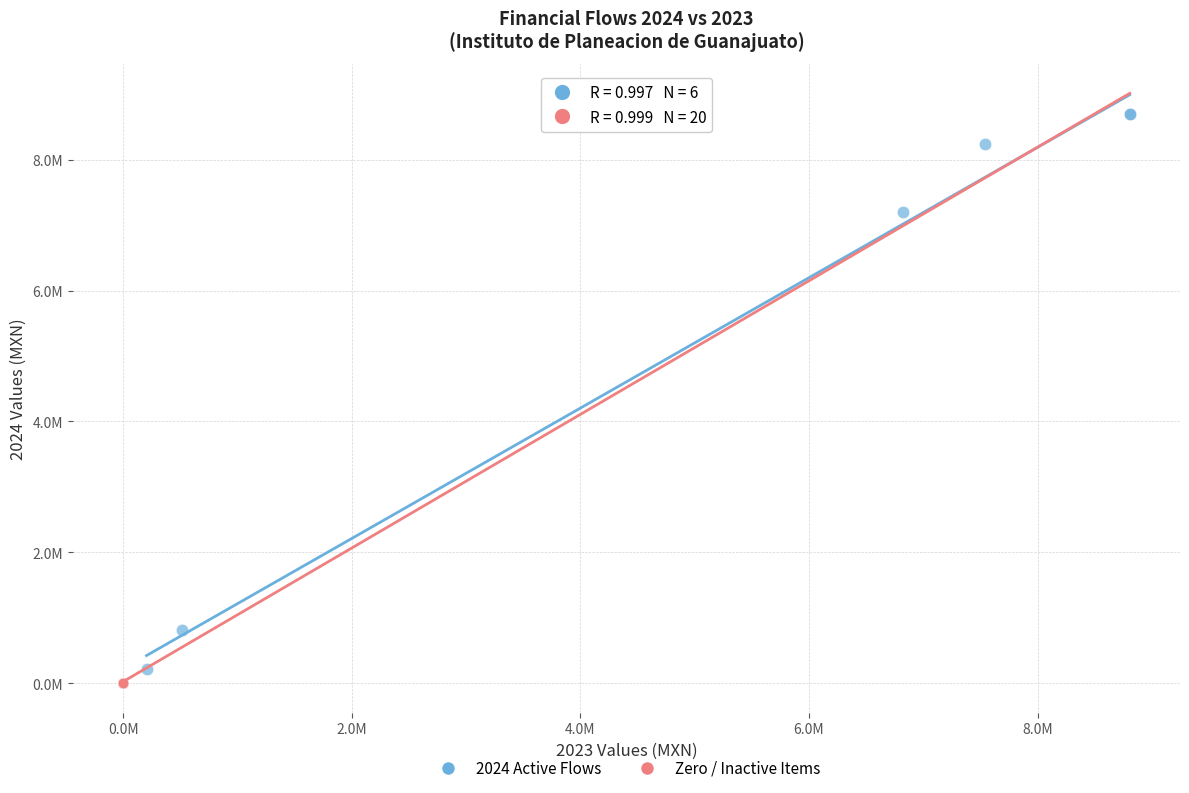

What are all the series names shown in the legend?

2024 Active Flows, Zero / Inactive Items